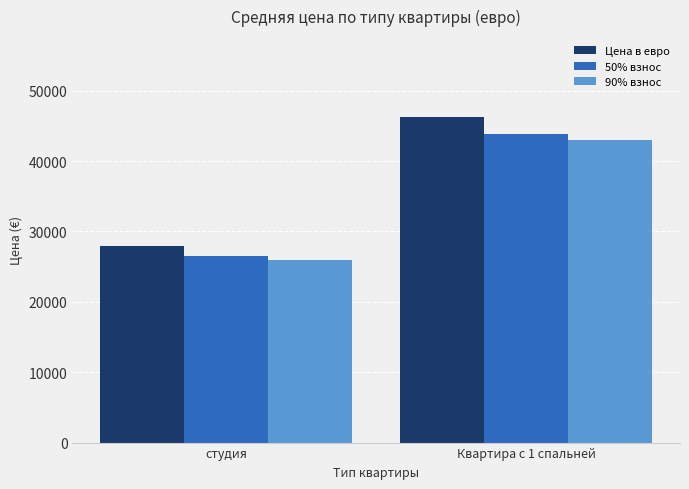

What is the difference between the maximum and minimum values in the Цена в евро series?

18235